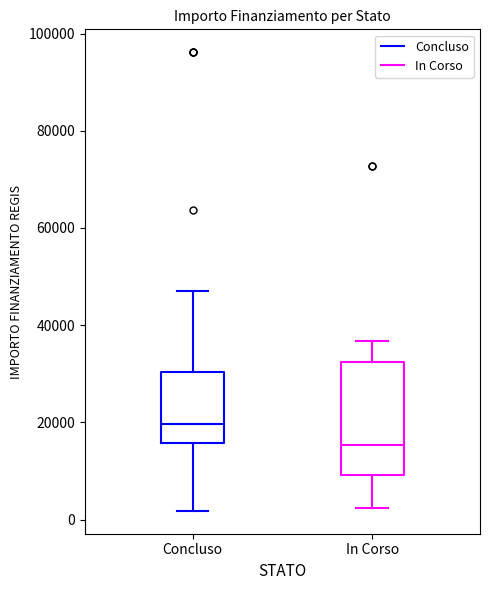

Where does the lower whisker of the box for In Corso end on the y-axis? The values are not printed on the chart, so give them approximately, as read against the axis.

2000